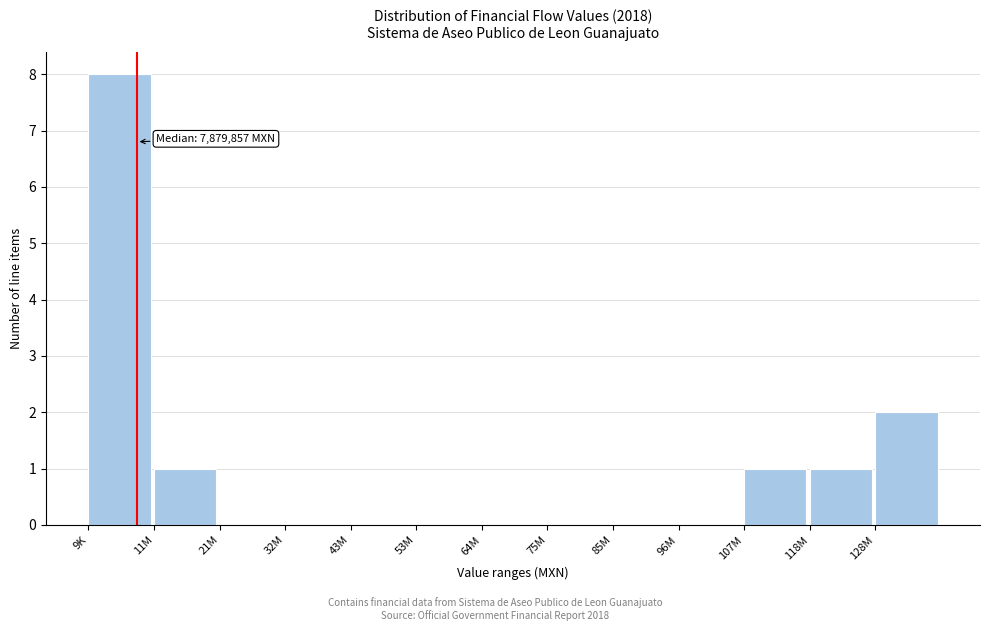

Reading left to right, list all the values displayed in this chart.

9K=8	11M=1	21M=0	32M=0	43M=0	53M=0	64M=0	75M=0	85M=0	96M=0	107M=1	118M=1	128M=2